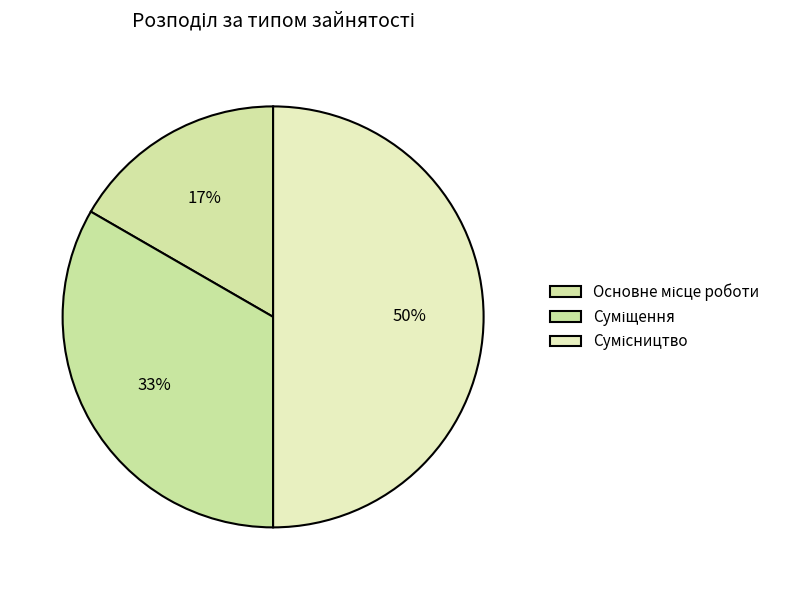

Which slice is the largest?

Сумісництво